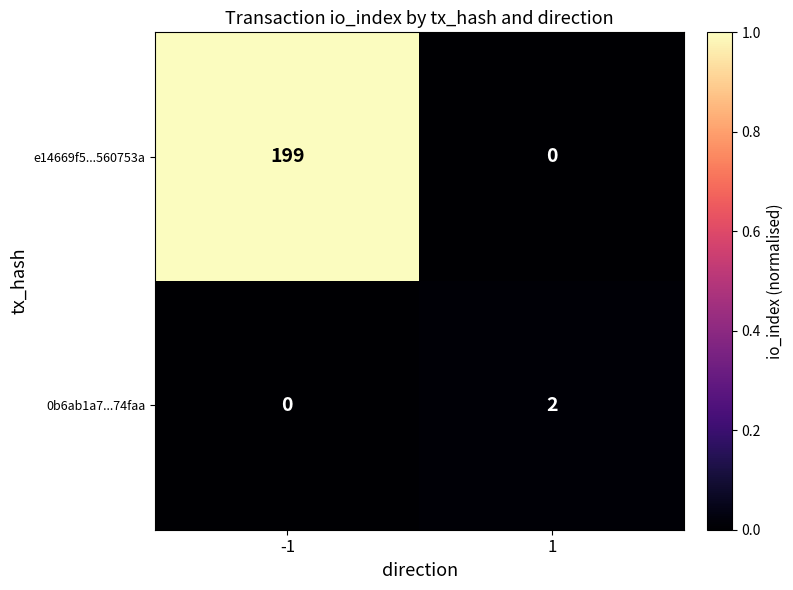

What is the difference between the maximum and minimum values in the e14669f5...560753a series?

199